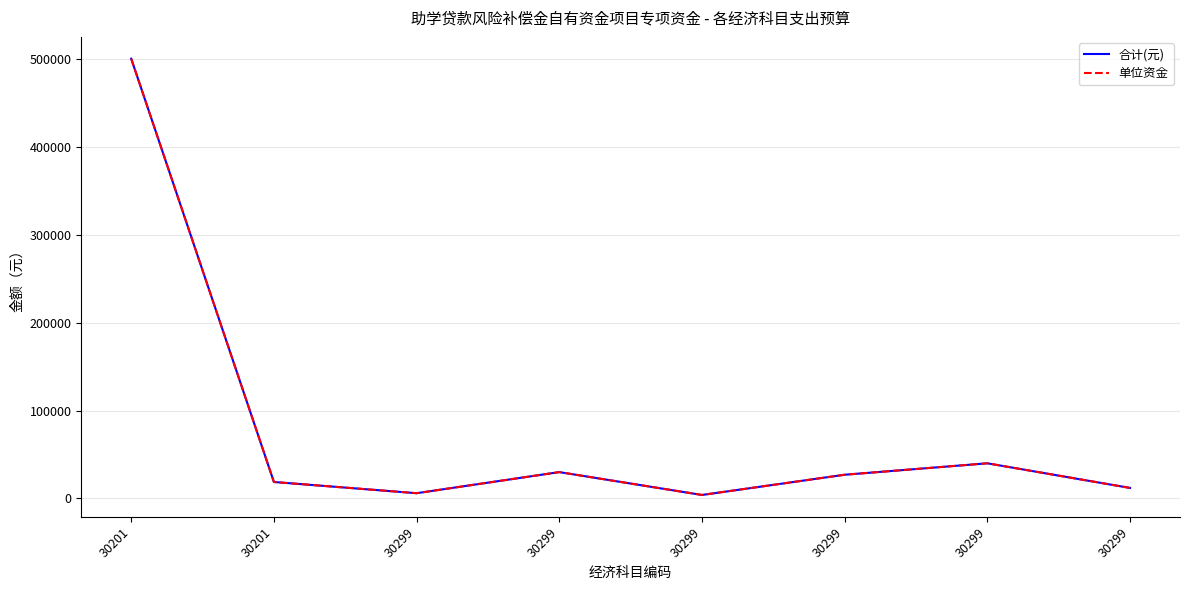

At which category does 单位资金 reach its first local valley?

30299